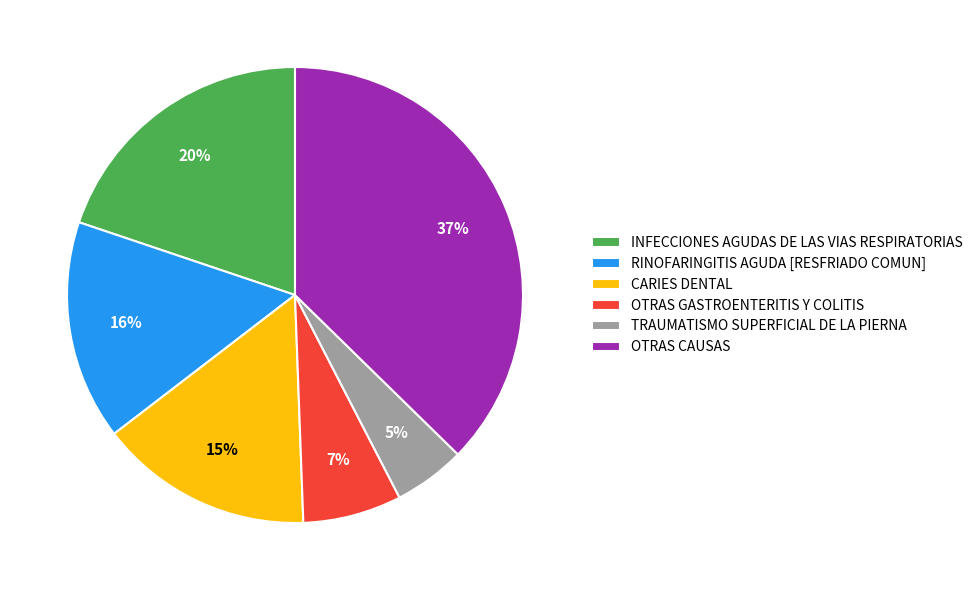

How many slices are in this pie chart?

6